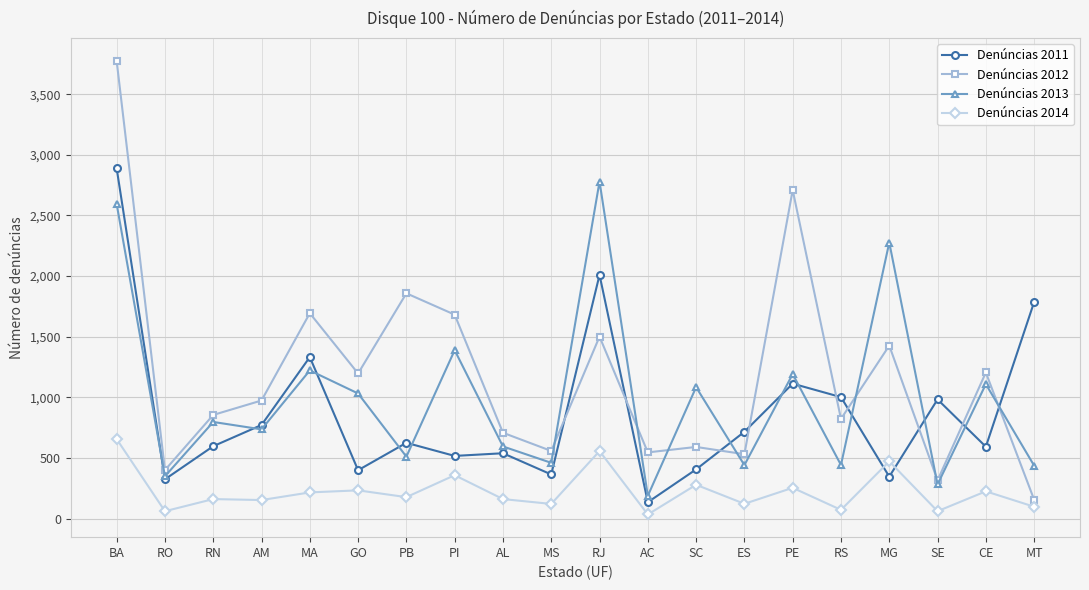

At which label does Denúncias 2014 first exceed 177?

BA